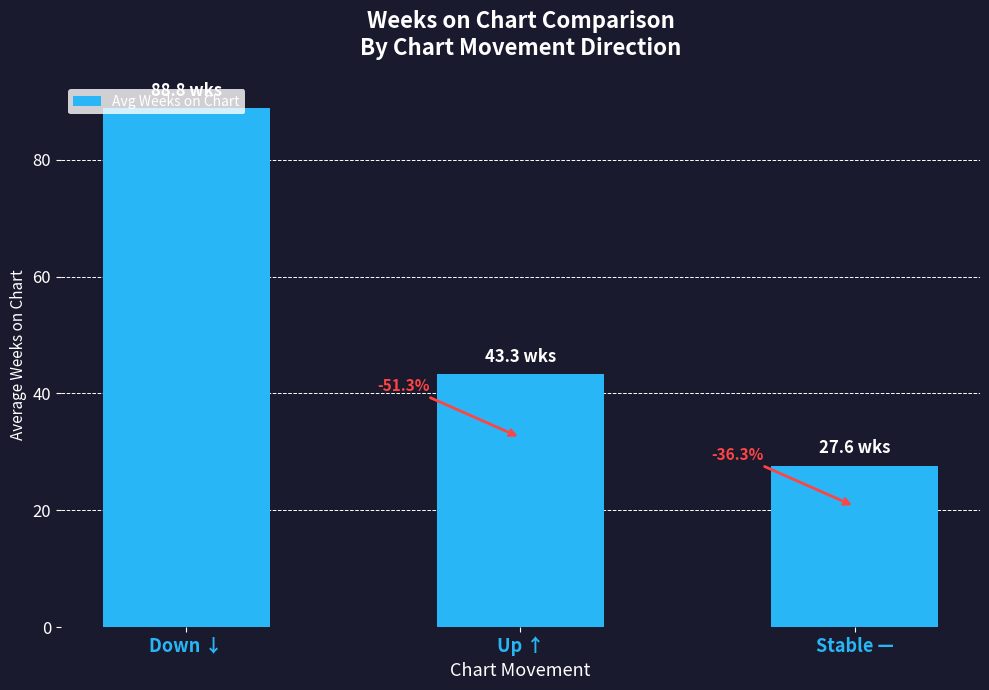

List the labels in order of value, largest first.

Down ↓, Up ↑, Stable —